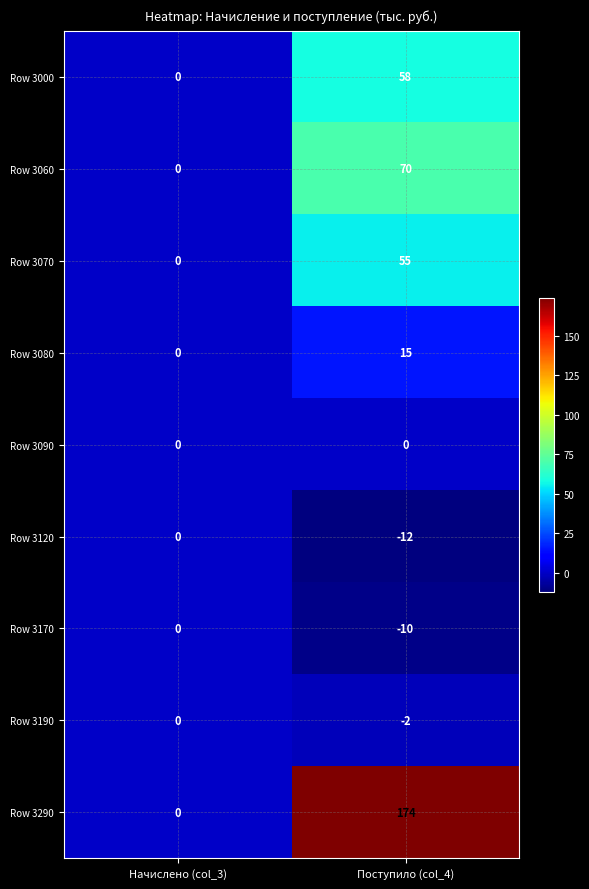

How many distinct data groups are displayed?

9